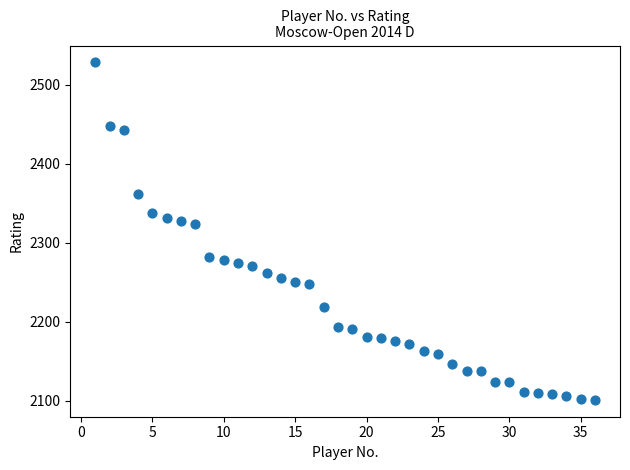

What is the range of X values (max minus min)?

35